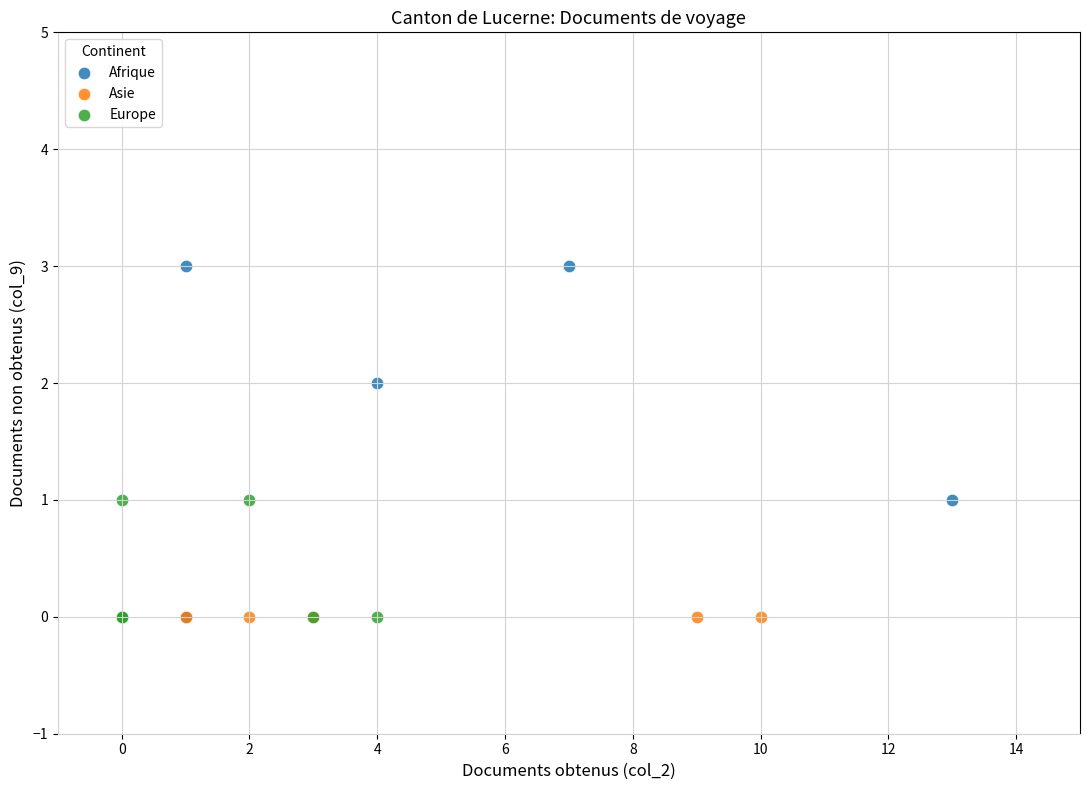

Which series contains the highest Y value?

Afrique